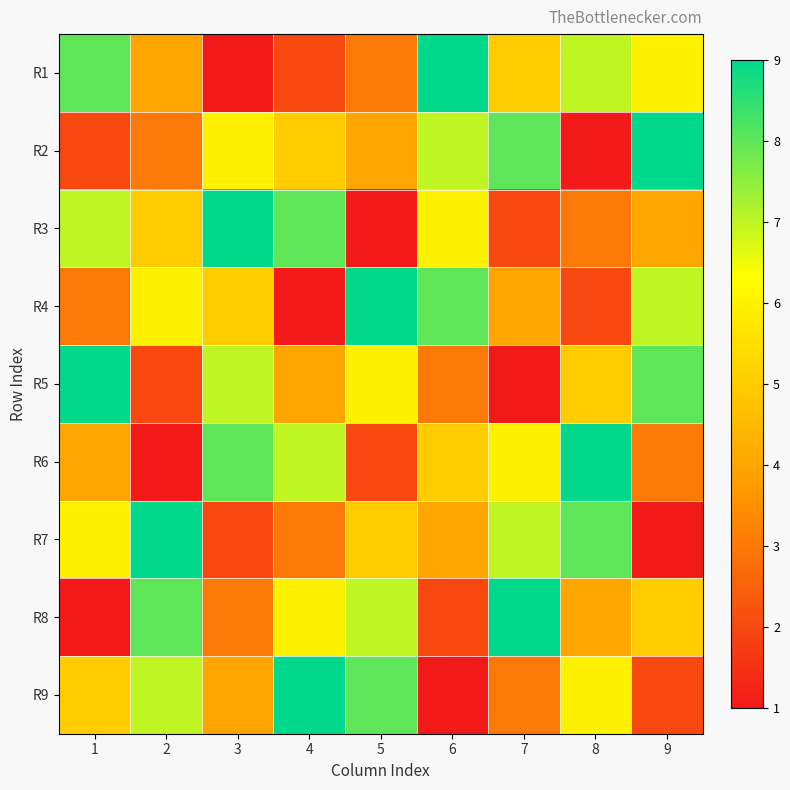

How many categories are shown in the chart?

9